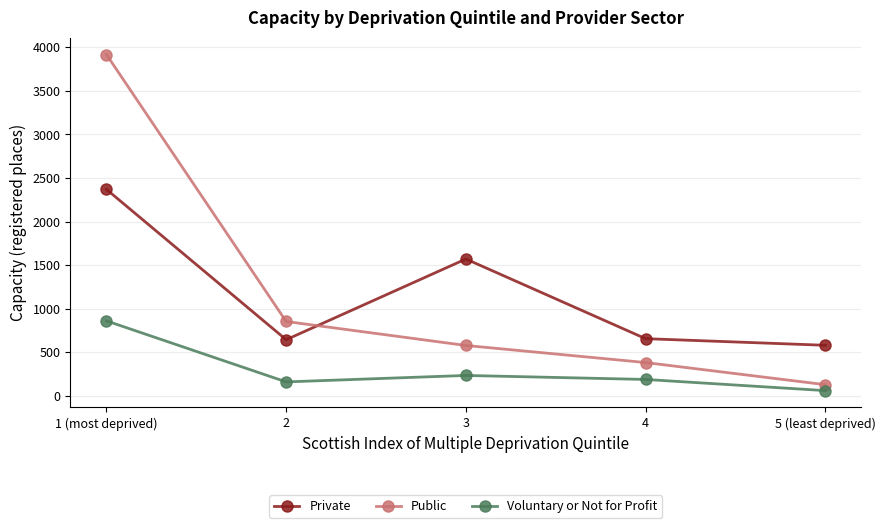

Between 4 and 5 (least deprived), which series saw the biggest shift?

Public